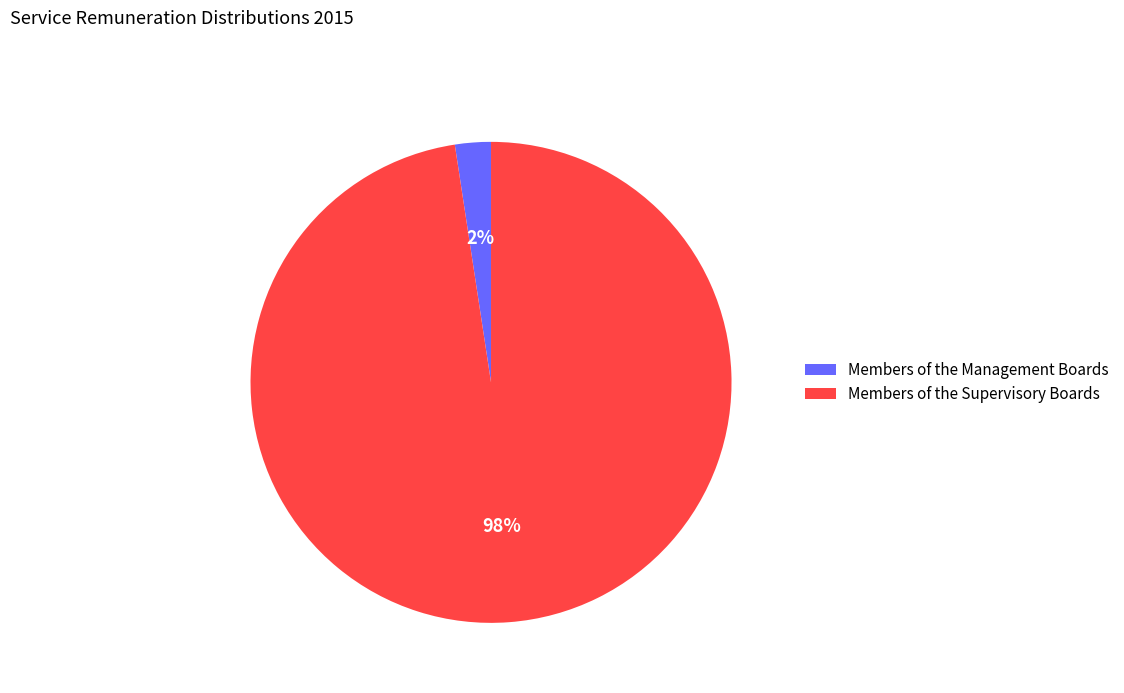

The Members of the Management Boards slice represents 2% of the pie. True or false?

True